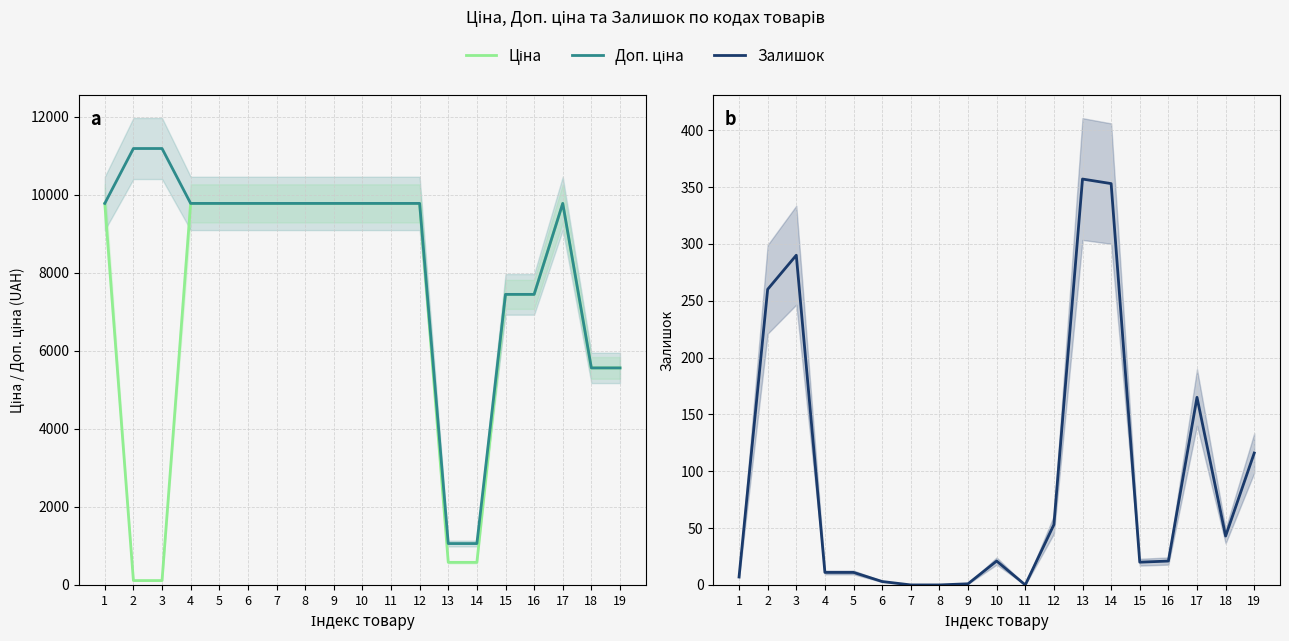

Rank the categories by Доп. ціна value from highest to lowest.

2, 3, 1, 4, 5, 6, 7, 8, 9, 10, 11, 12, 17, 15, 16, 18, 19, 13, 14